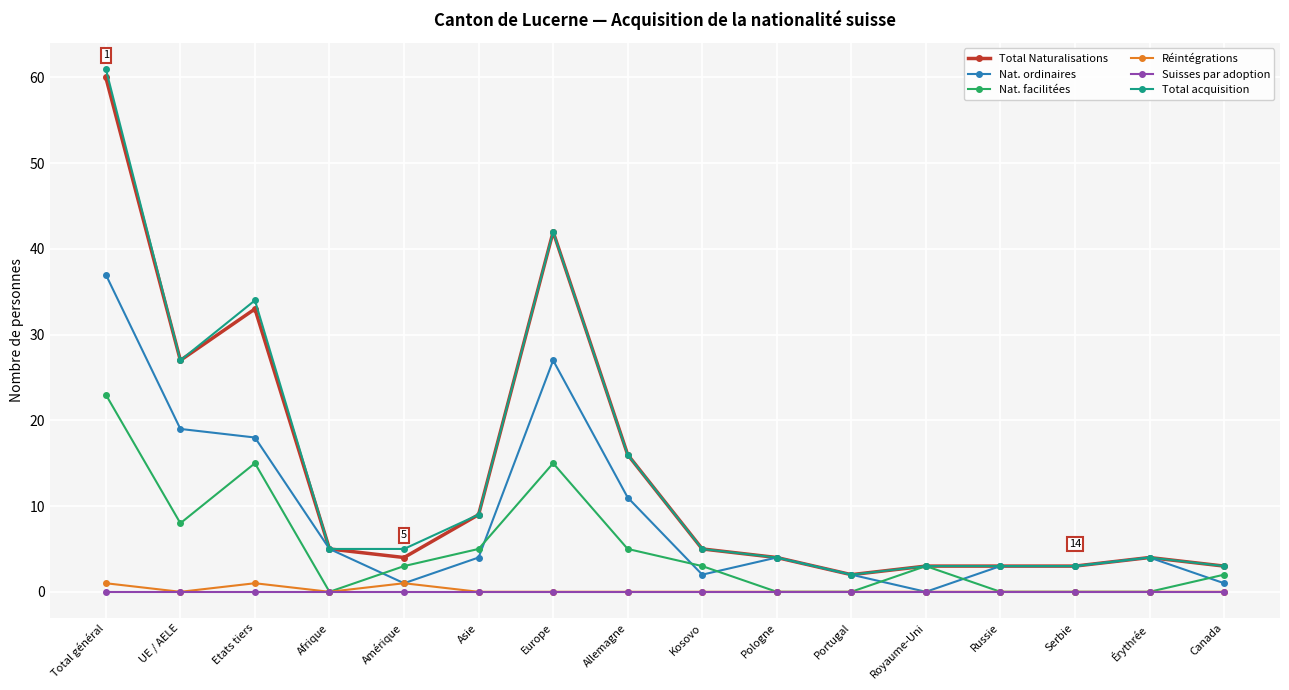

Where is the first local minimum for Nat. ordinaires?

Amérique